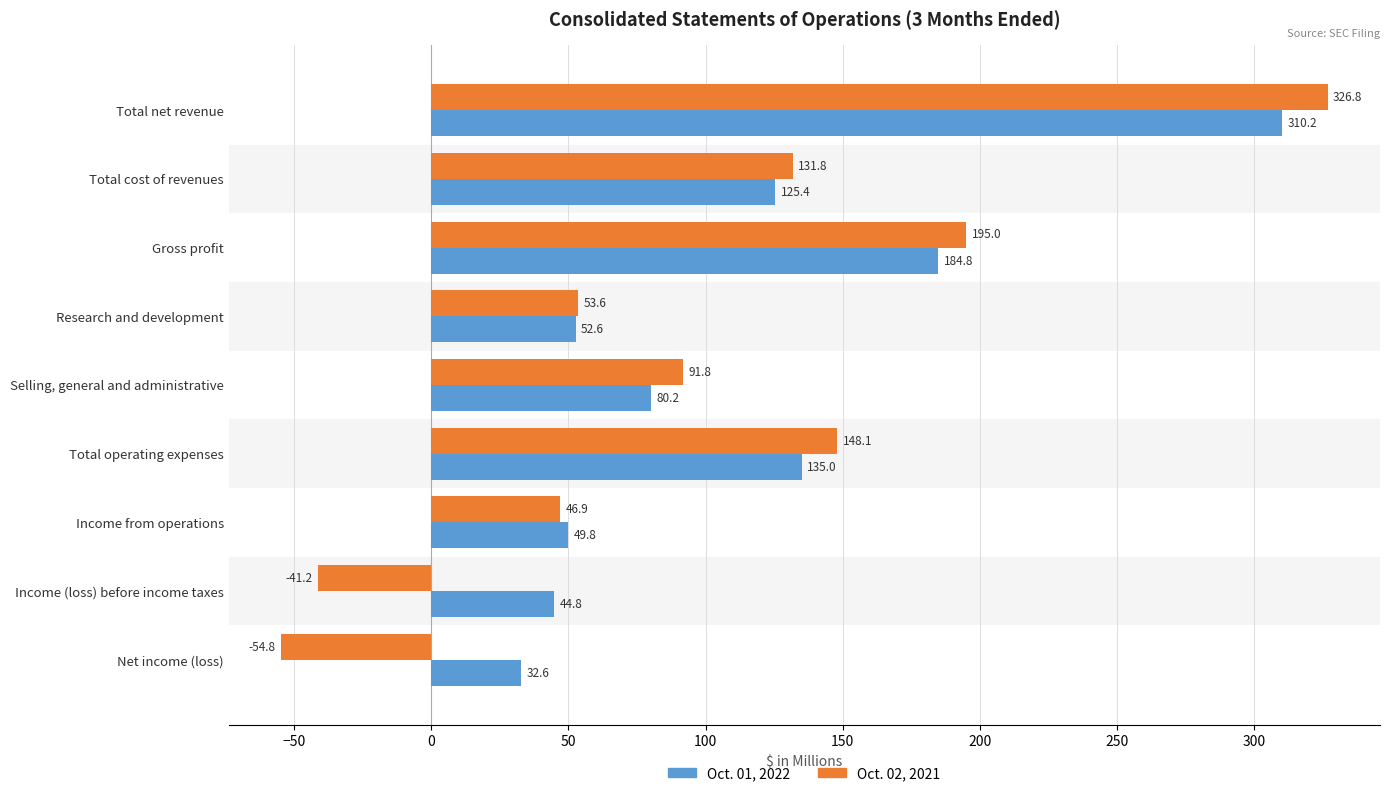

True or false: Oct. 02, 2021 has a value of 285.8 at Gross profit.

False